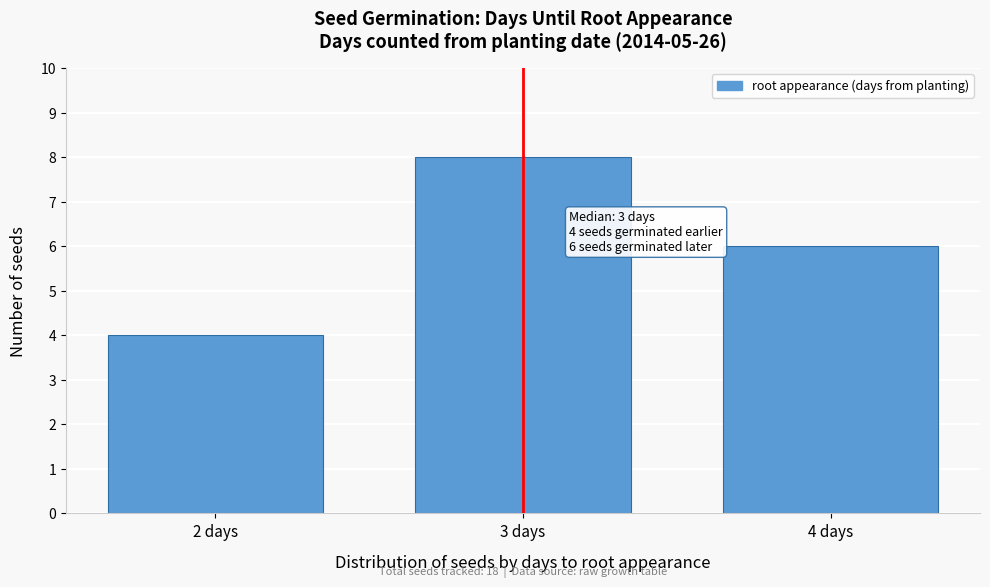

Reading left to right, list all the values displayed in this chart.

4	8	6